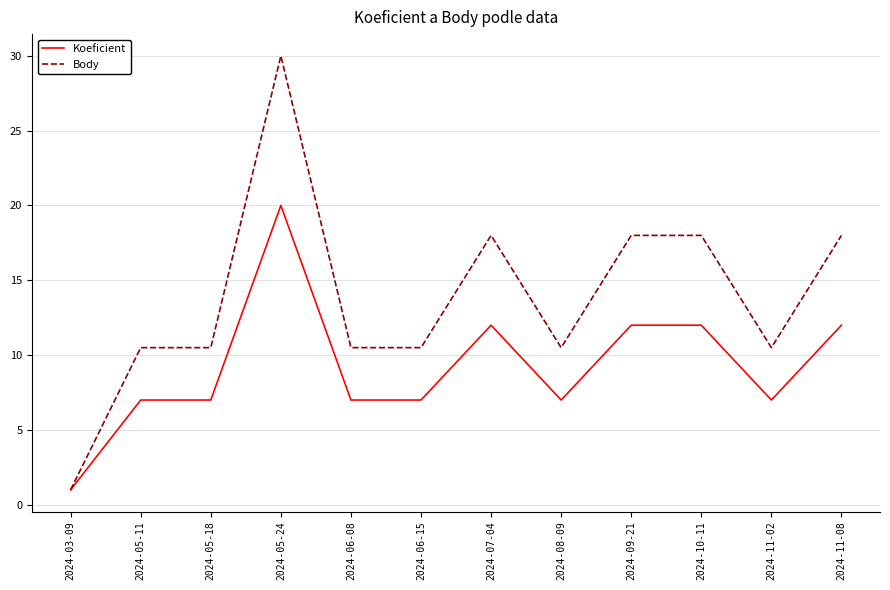

At which category does the chart reach its minimum across all series?

2024-03-09